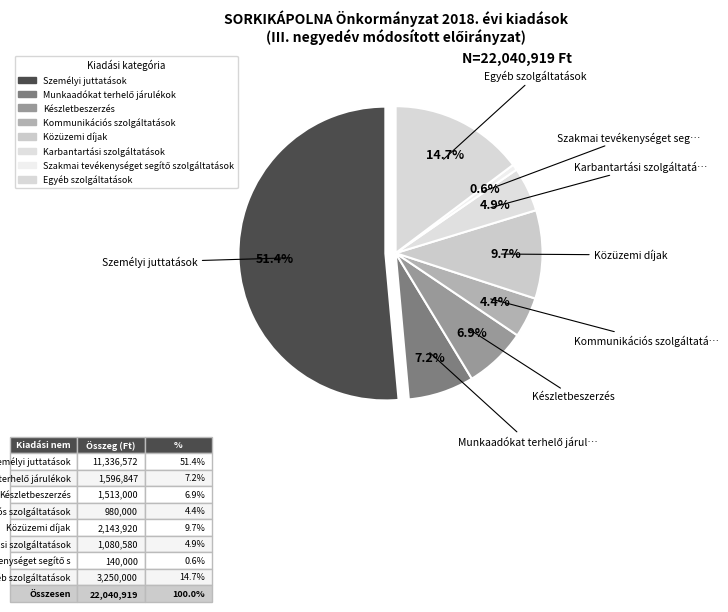

To the nearest percent, what is the average slice percentage?

12%